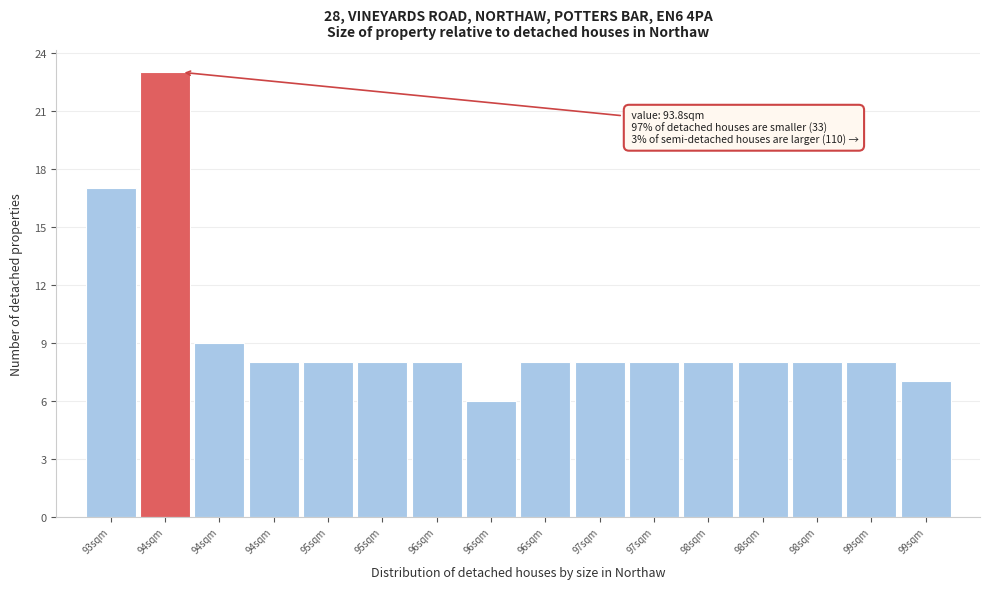

How many data points does each series have?

16